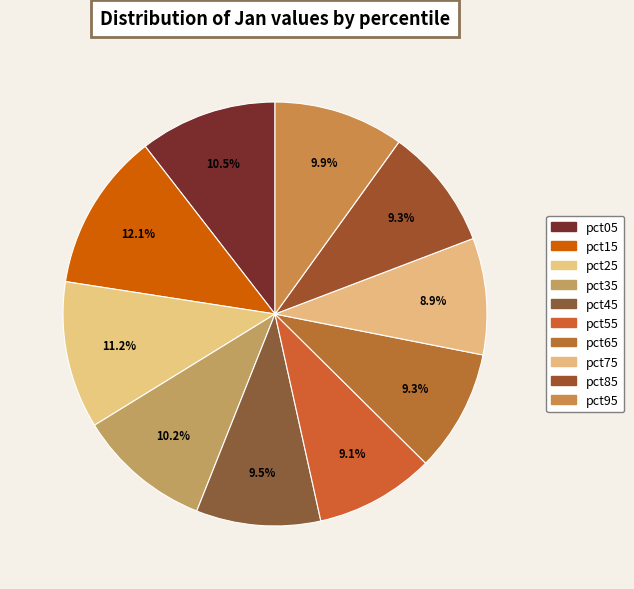

Count the number of slices in the pie.

10